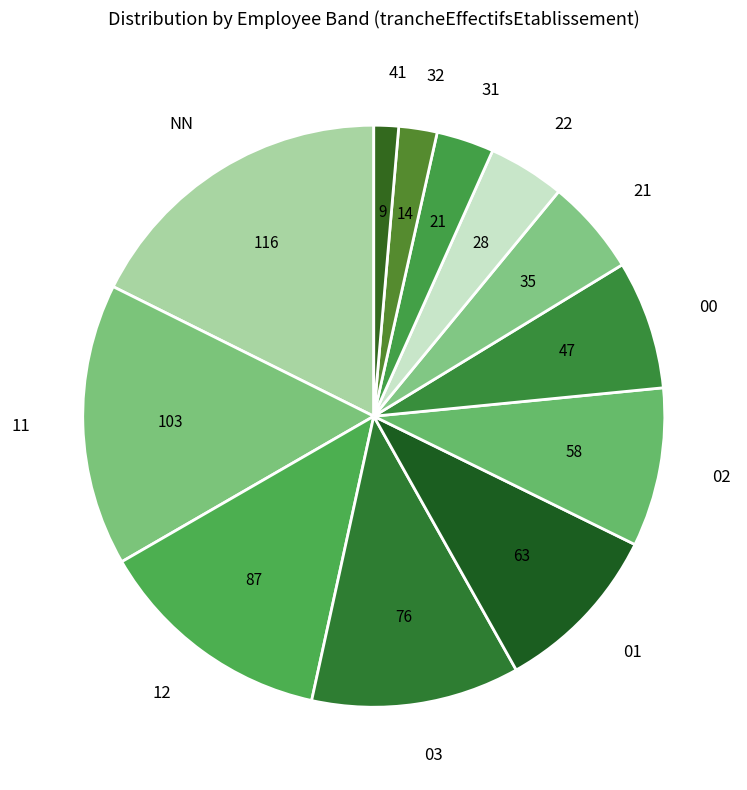

Count the number of slices in the pie.

12